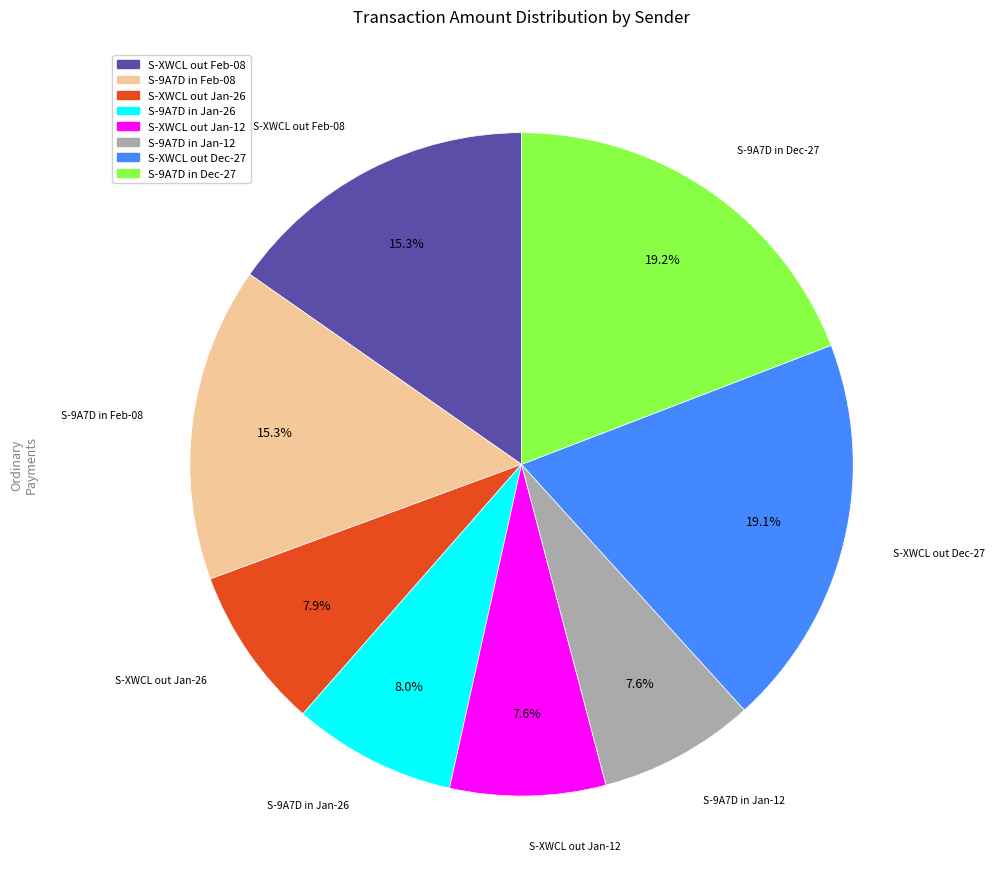

How many slices are in this pie chart?

8